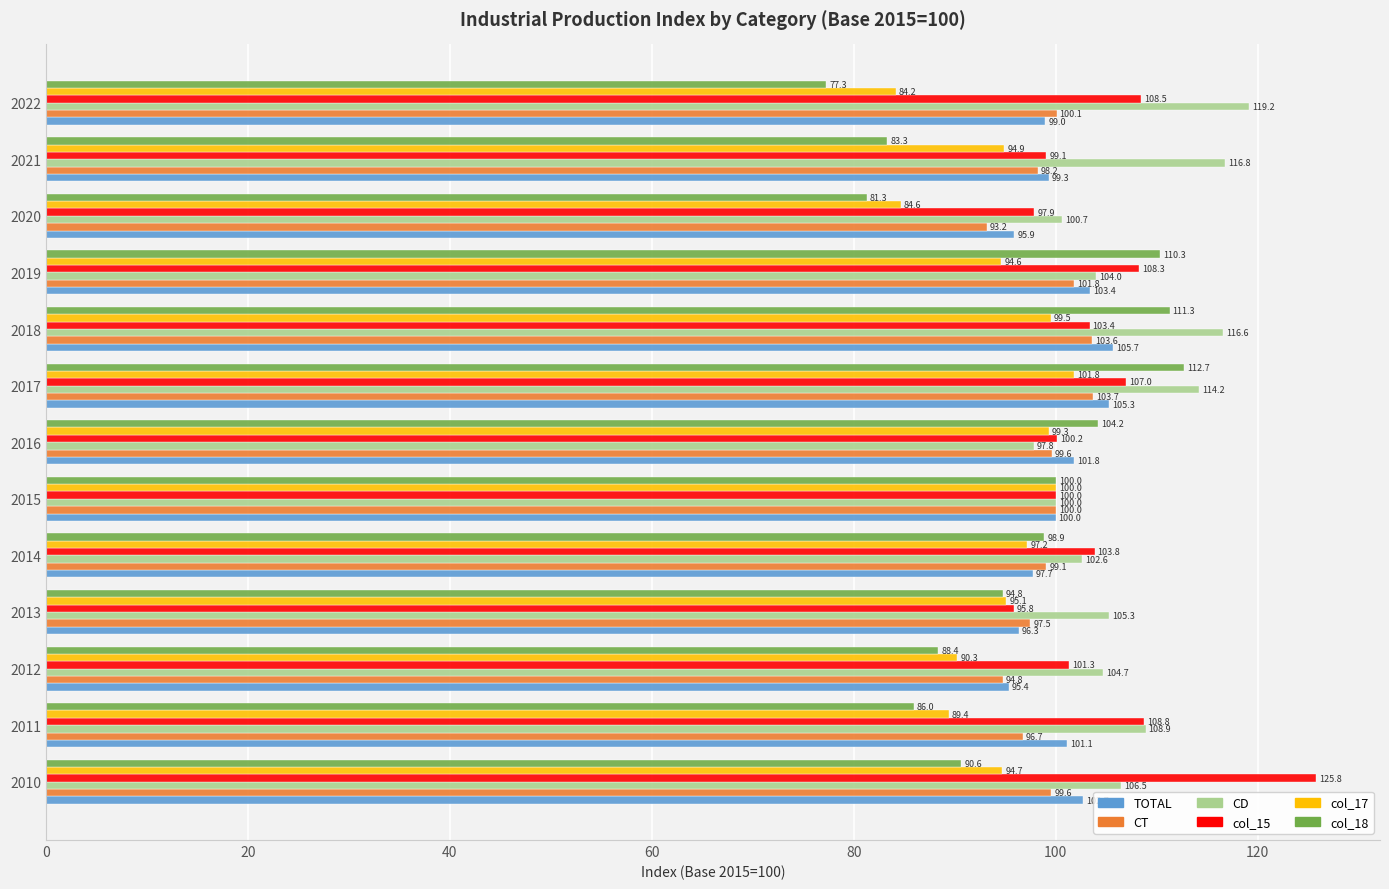

Rank the series by their maximum value, from lowest to highest.

col_17, CT, TOTAL, col_18, CD, col_15